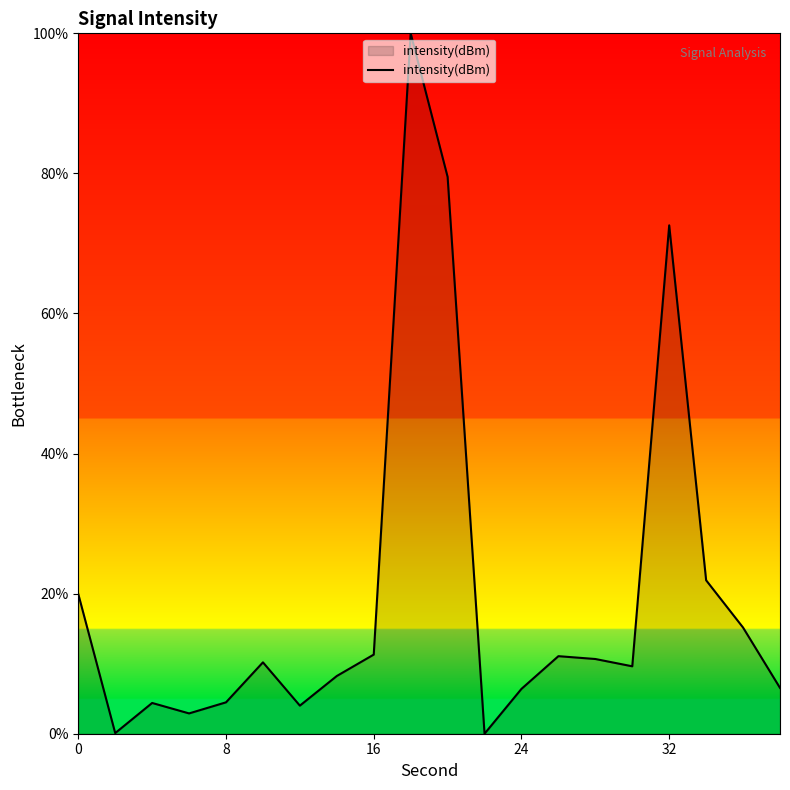

What is the greatest value displayed?

100.0